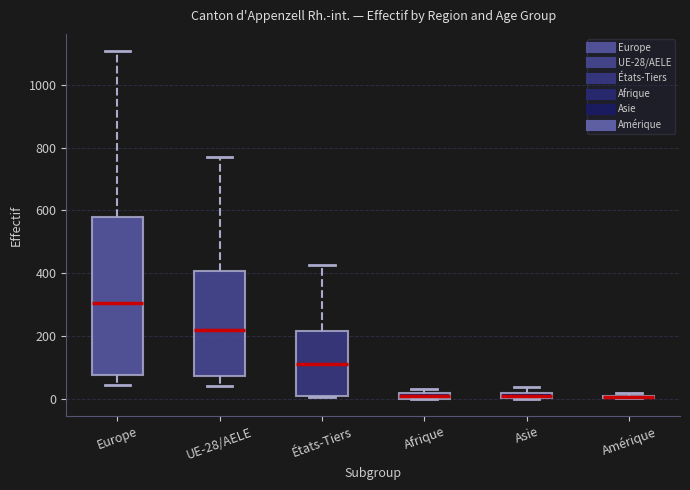

Where is the lower edge of the box for Afrique on the y-axis? The values are not printed on the chart, so give them approximately, as read against the axis.

0